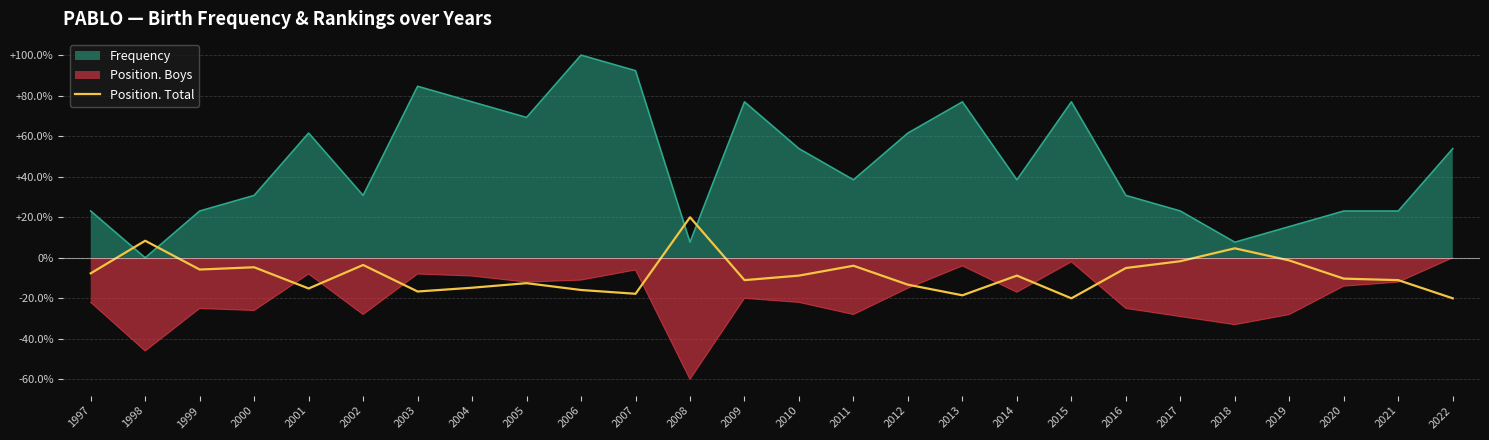

How many lines are shown in the chart?

1